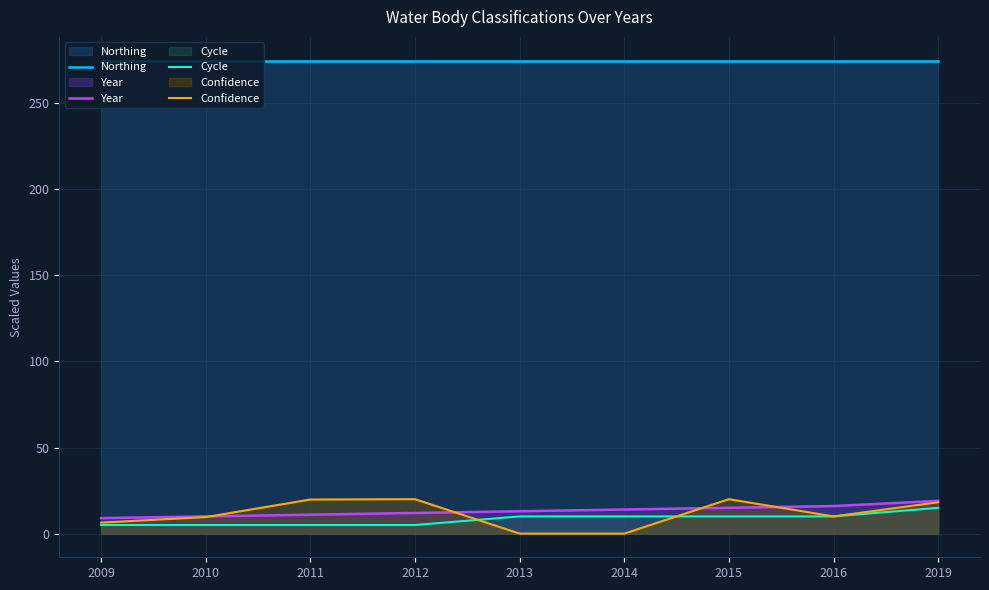

What is the spread (max minus min) of values at 2015?

264.7